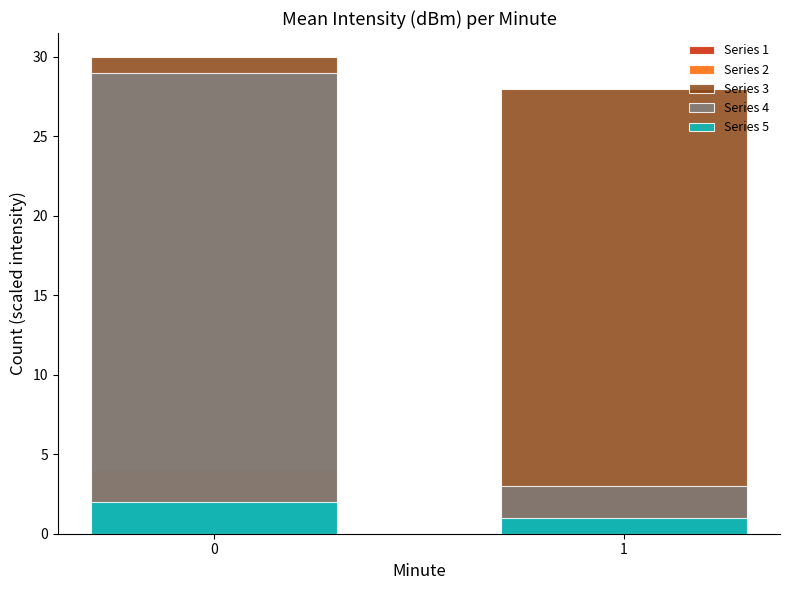

At 0, list the series in order from largest to smallest.

Series 3, Series 4, Series 2, Series 5, Series 1